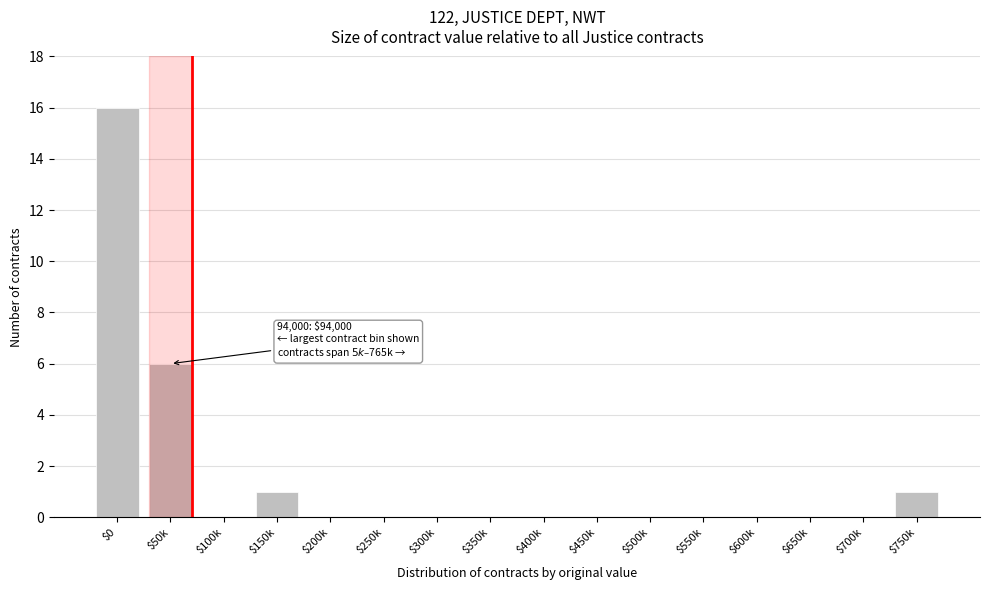

True or false: the data shows -11 at $100k.

False